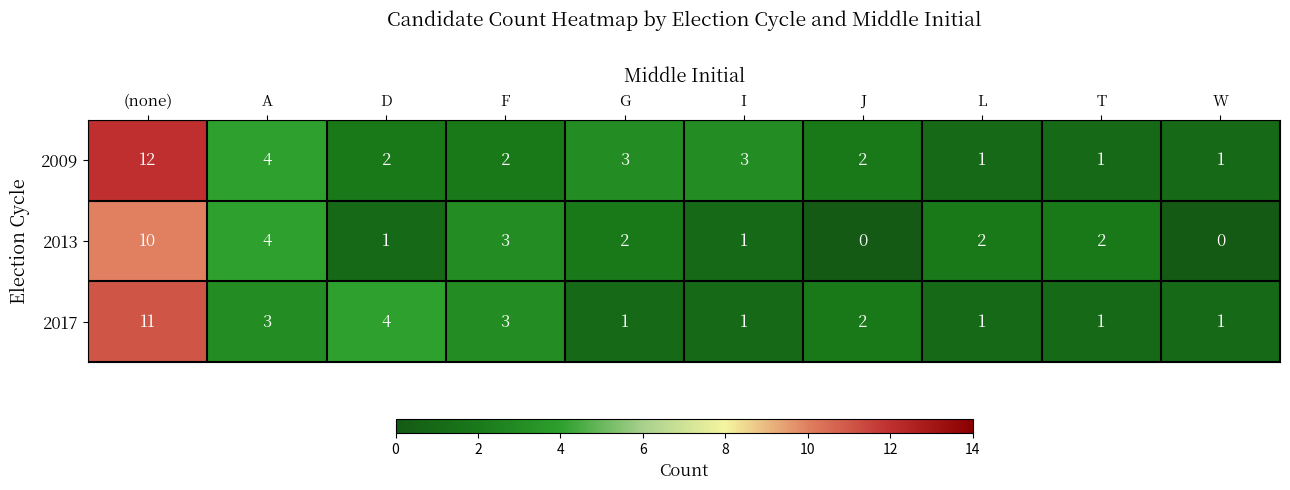

Reading left to right, what are all the values shown in this chart?

2009: 12	4	2	2	3	3	2	1	1	1
2013: 10	4	1	3	2	1	0	2	2	0
2017: 11	3	4	3	1	1	2	1	1	1